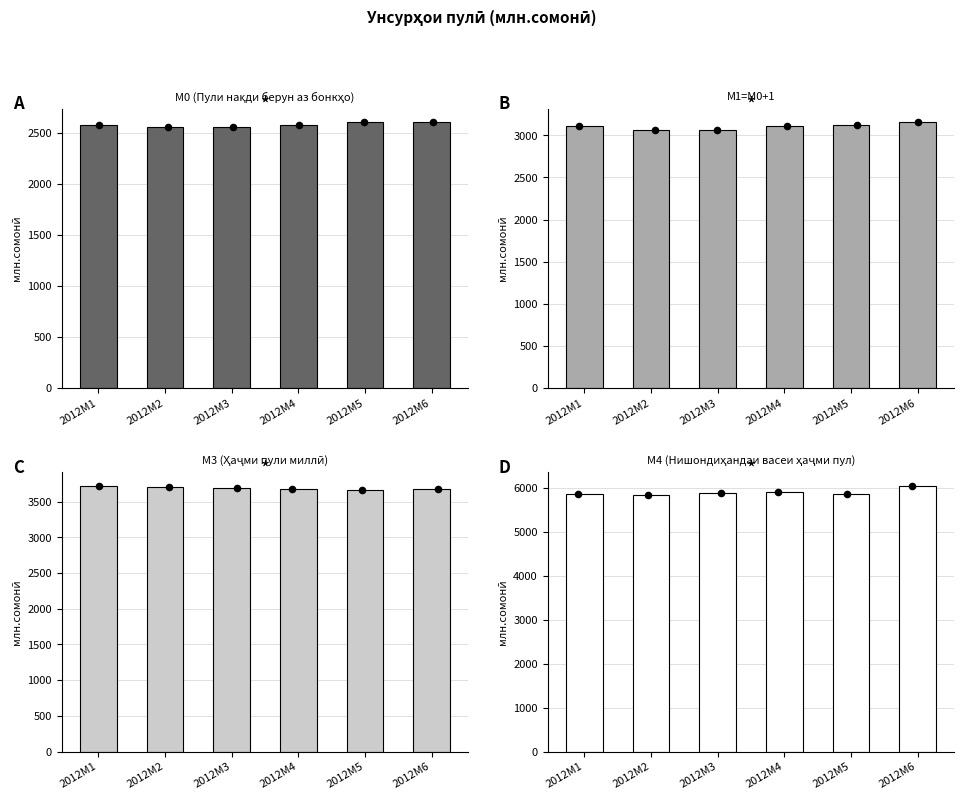

Is the value of М1=M0+1 at 2012M5 greater than the value of М3 (Ҳаҷми пули миллӣ) at 2012M6?

No